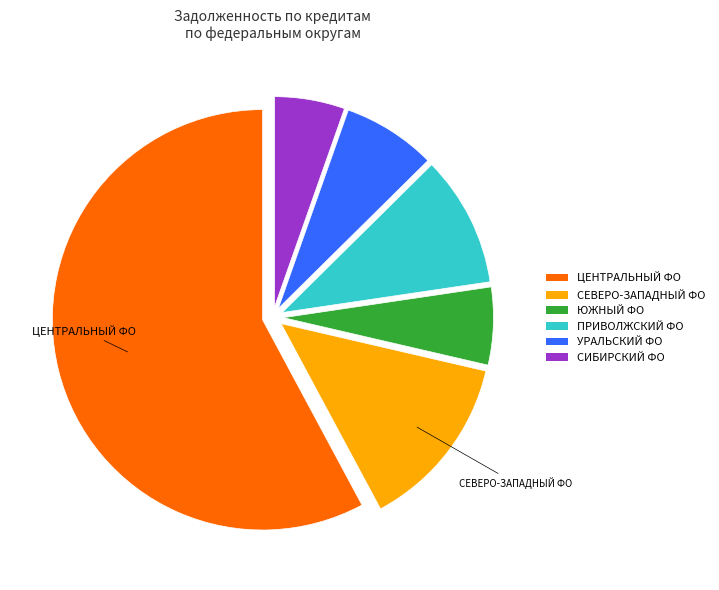

Rank the categories by value from lowest to highest.

СИБИРСКИЙ ФО, ЮЖНЫЙ ФО, УРАЛЬСКИЙ ФО, ПРИВОЛЖСКИЙ ФО, СЕВЕРО-ЗАПАДНЫЙ ФО, ЦЕНТРАЛЬНЫЙ ФО